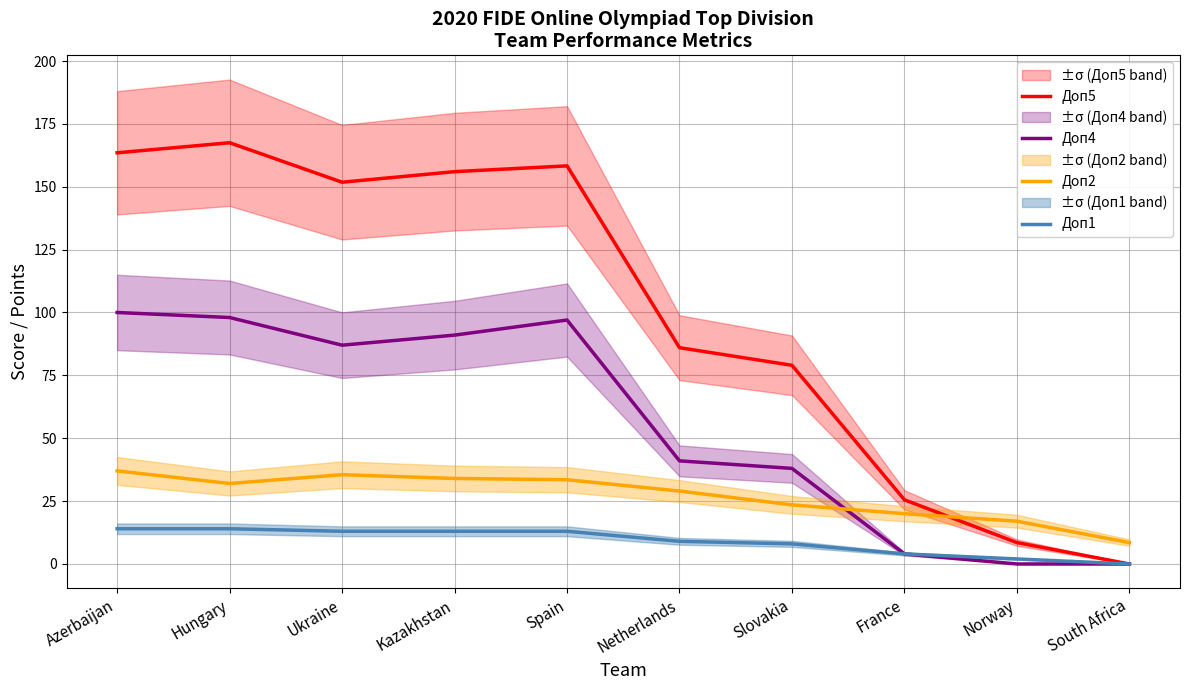

What is the total value across all series at Kazakhstan?

294.0